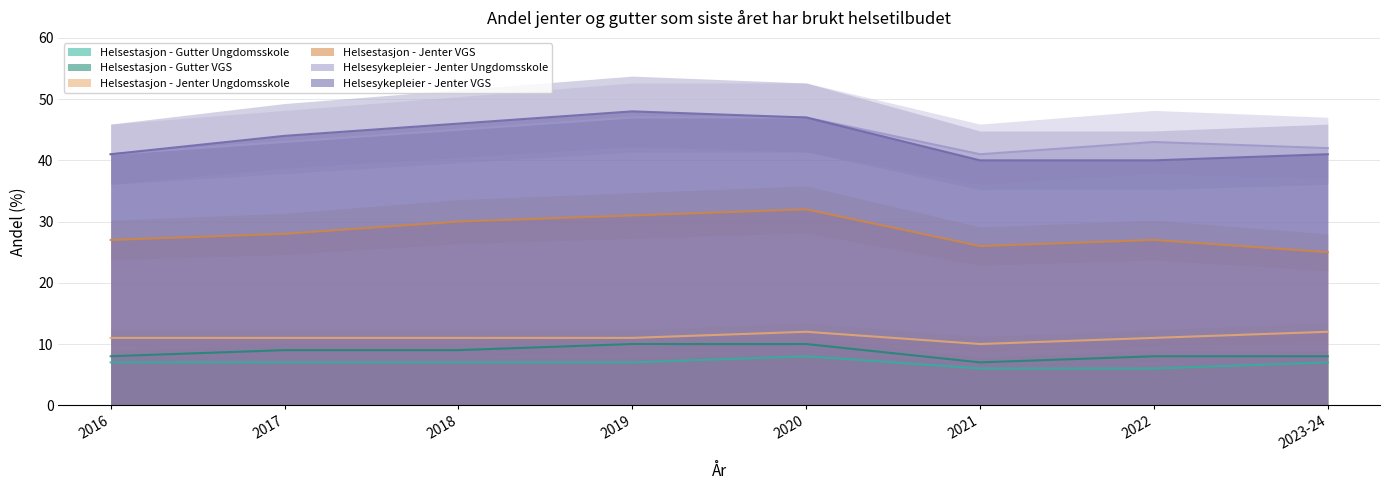

Reading right to left, list all the values displayed in this chart.

Helsestasjon - Gutter Ungdomsskole: 7	6	6	8	7	7	7	7
Helsestasjon - Gutter VGS: 8	8	7	10	10	9	9	8
Helsestasjon - Jenter Ungdomsskole: 12	11	10	12	11	11	11	11
Helsestasjon - Jenter VGS: 25	27	26	32	31	30	28	27
Helsesykepleier - Jenter Ungdomsskole: 42	43	41	47	47	45	43	41
Helsesykepleier - Jenter VGS: 41	40	40	47	48	46	44	41